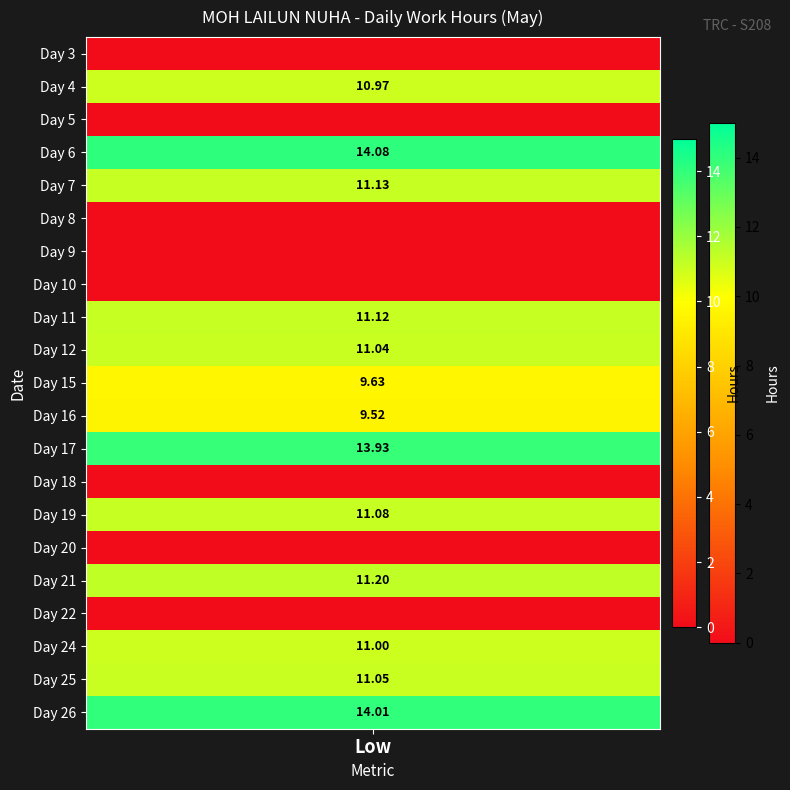

True or false: 8 has a value of 0.0 at 20.

True